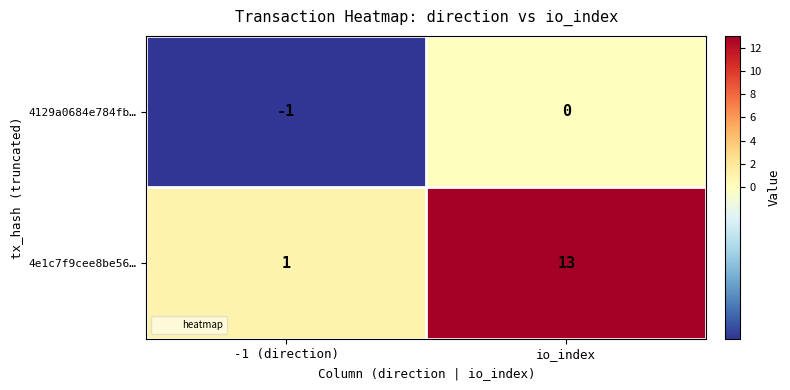

Where is 4129a0684e784fb… nearest to the value 0?

io_index